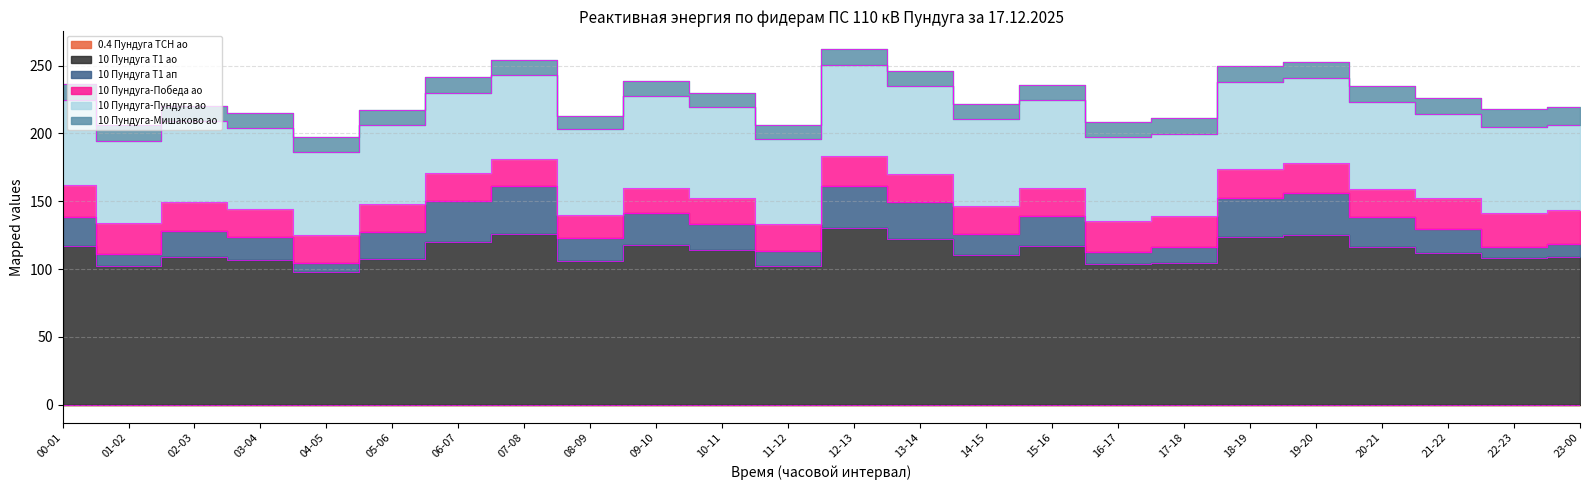

At which label does 10 Пундуга Т1 ап reach its minimum?

04-05